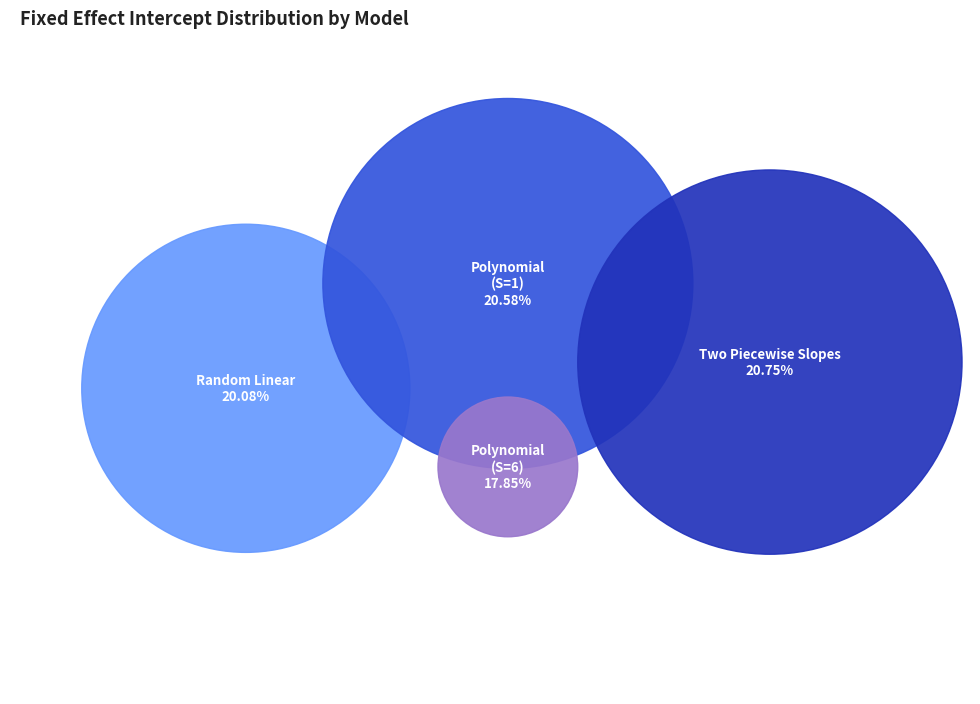

To the nearest percent, what is the difference between the Polynomial (S=6) and Two Piecewise Slopes slice percentages?

3%